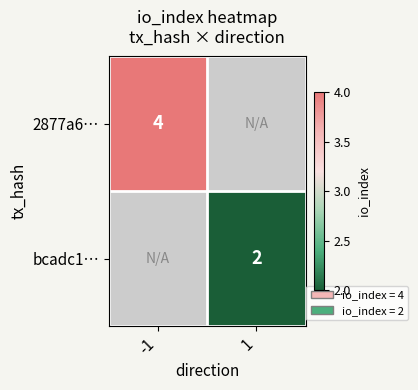

Is it true that 2877a6… equals 7.1 at -1?

False